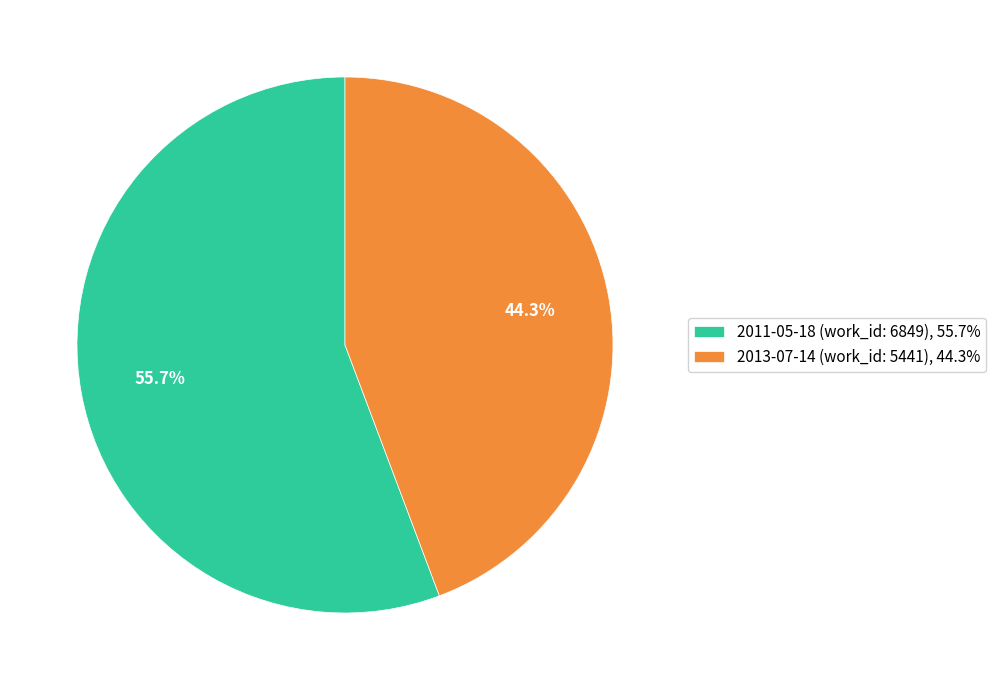

Which has a higher value, 2011-05-18 (work_id: 6849), 55.7% or 2013-07-14 (work_id: 5441), 44.3%?

2011-05-18 (work_id: 6849), 55.7%